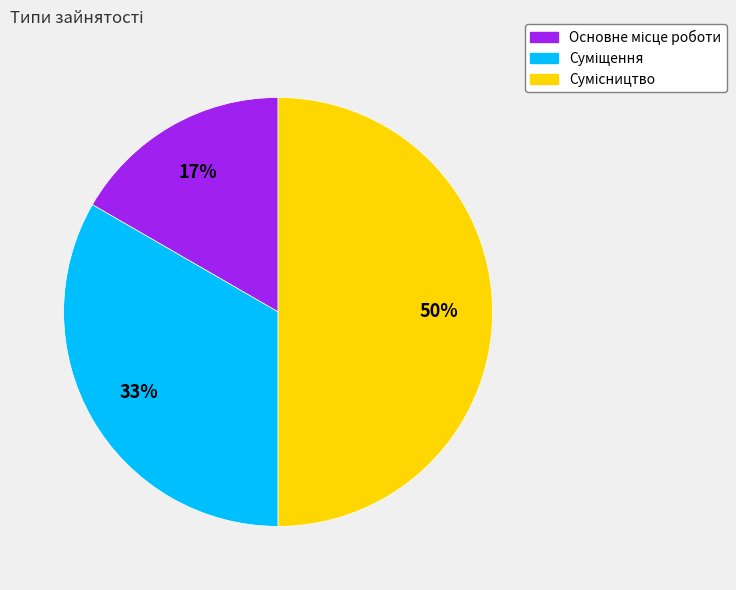

To the nearest percent, what is the average slice percentage?

33%